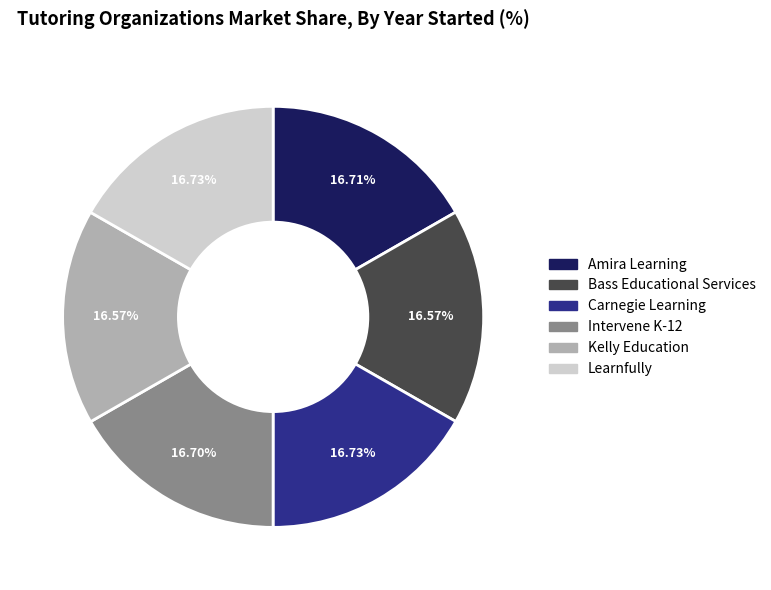

True or false: Bass Educational Services accounts for 29% of the total.

False